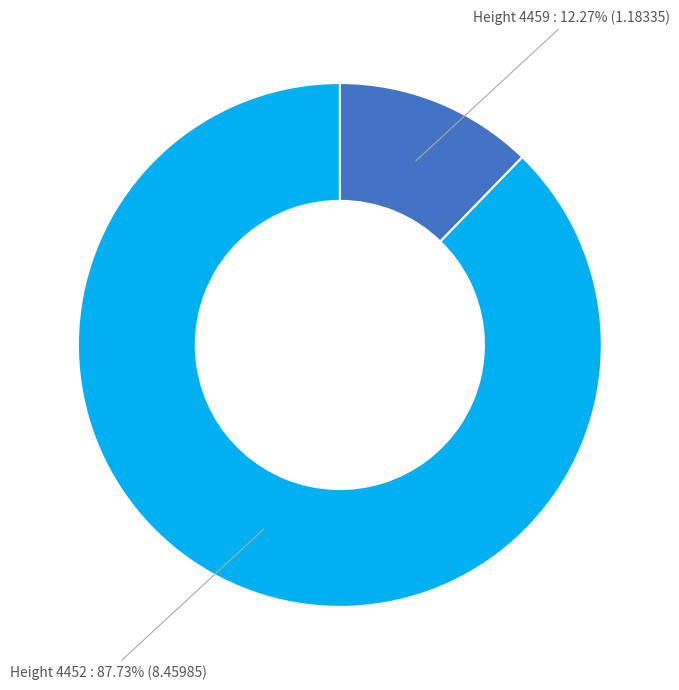

Does any single category account for the majority?

Yes